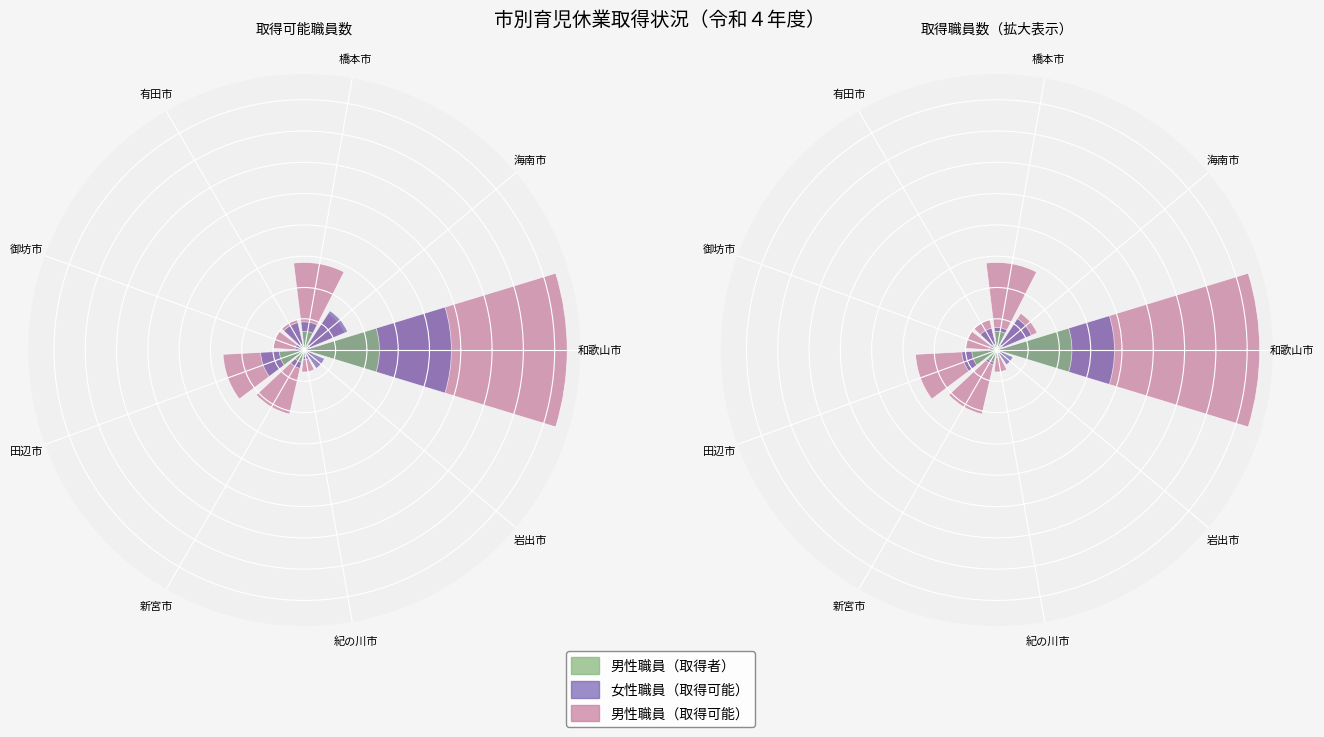

What are all the series names shown in the legend?

男性職員（取得可能）, 女性職員（取得可能）, 男性職員（取得者）